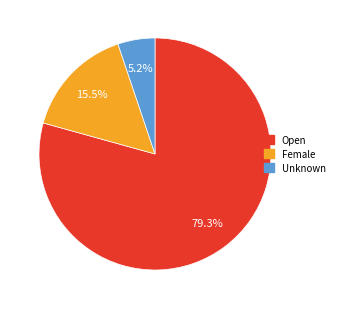

Rank the categories by value from lowest to highest.

Unknown, Female, Open